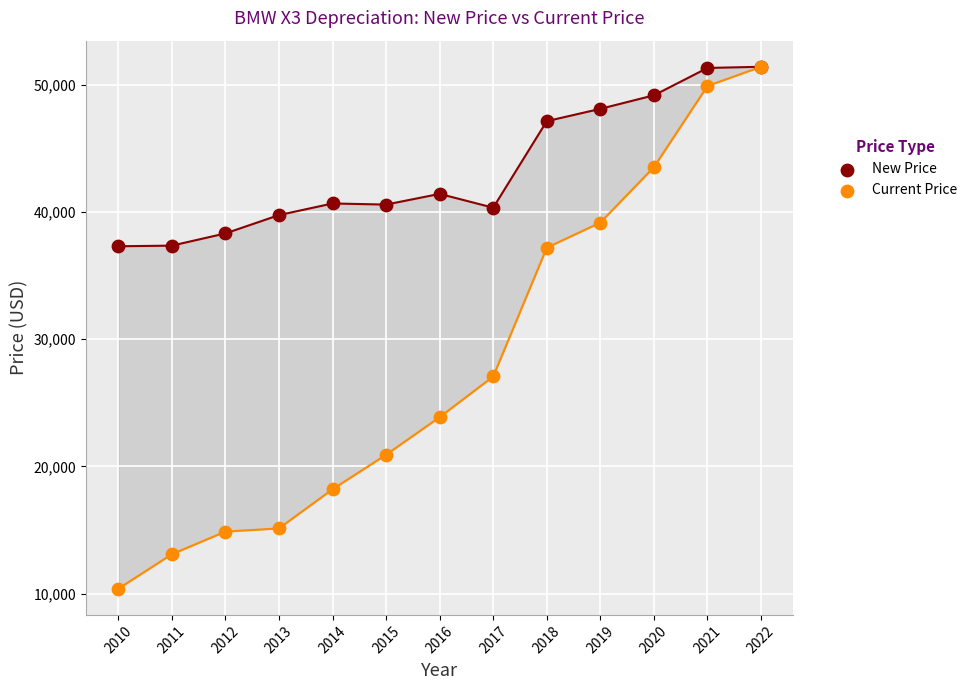

In the New Price series, what Y value is closest to 44345?

47125